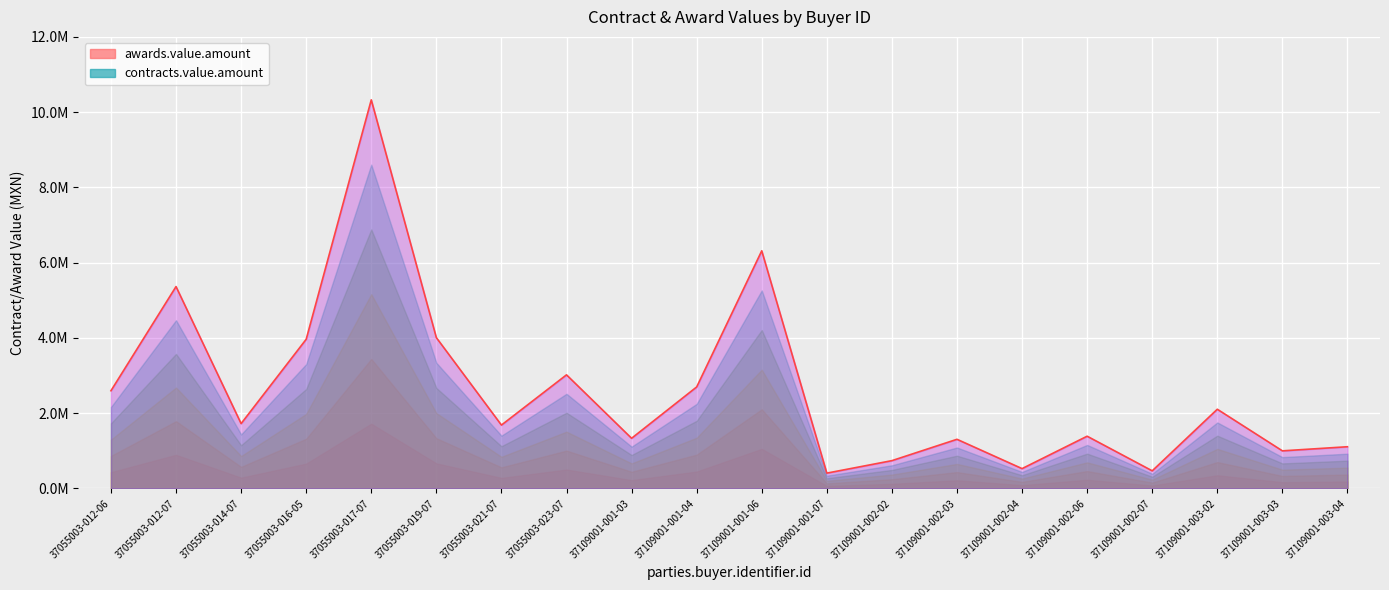

How many interior local peaks (higher than both neighbors) does the data have?

7